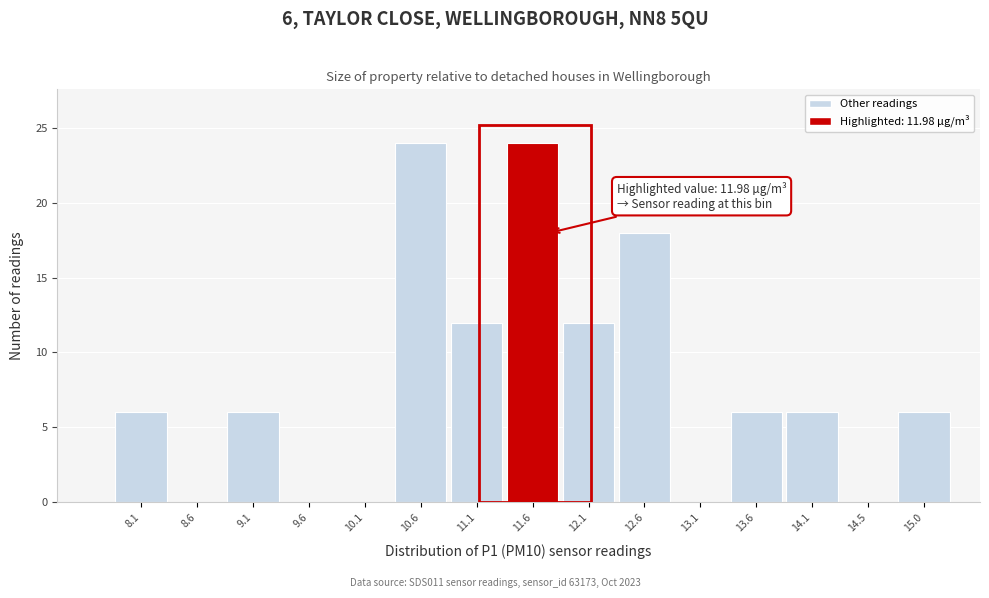

Reading left to right, extract all data points from this chart.

8.1=6	8.6=0	9.1=6	9.6=0	10.1=0	10.6=24	11.1=12	11.6=24	12.1=12	12.6=18	13.1=0	13.6=6	14.1=6	14.5=0	15.0=6